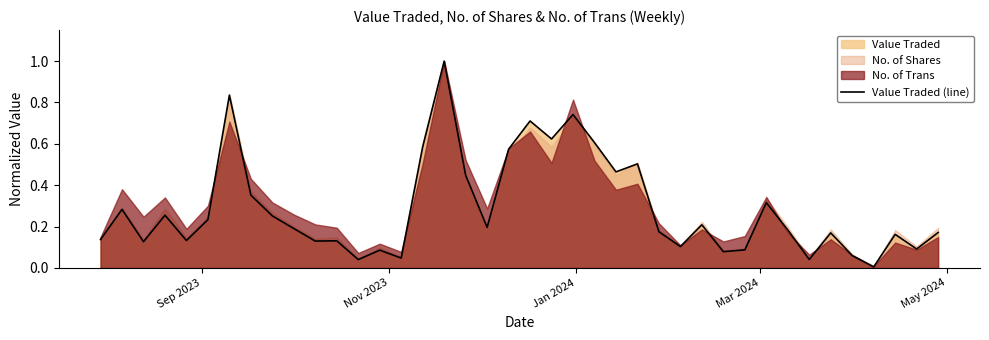

How many interior local peaks (higher than both neighbors) does the data have?

13